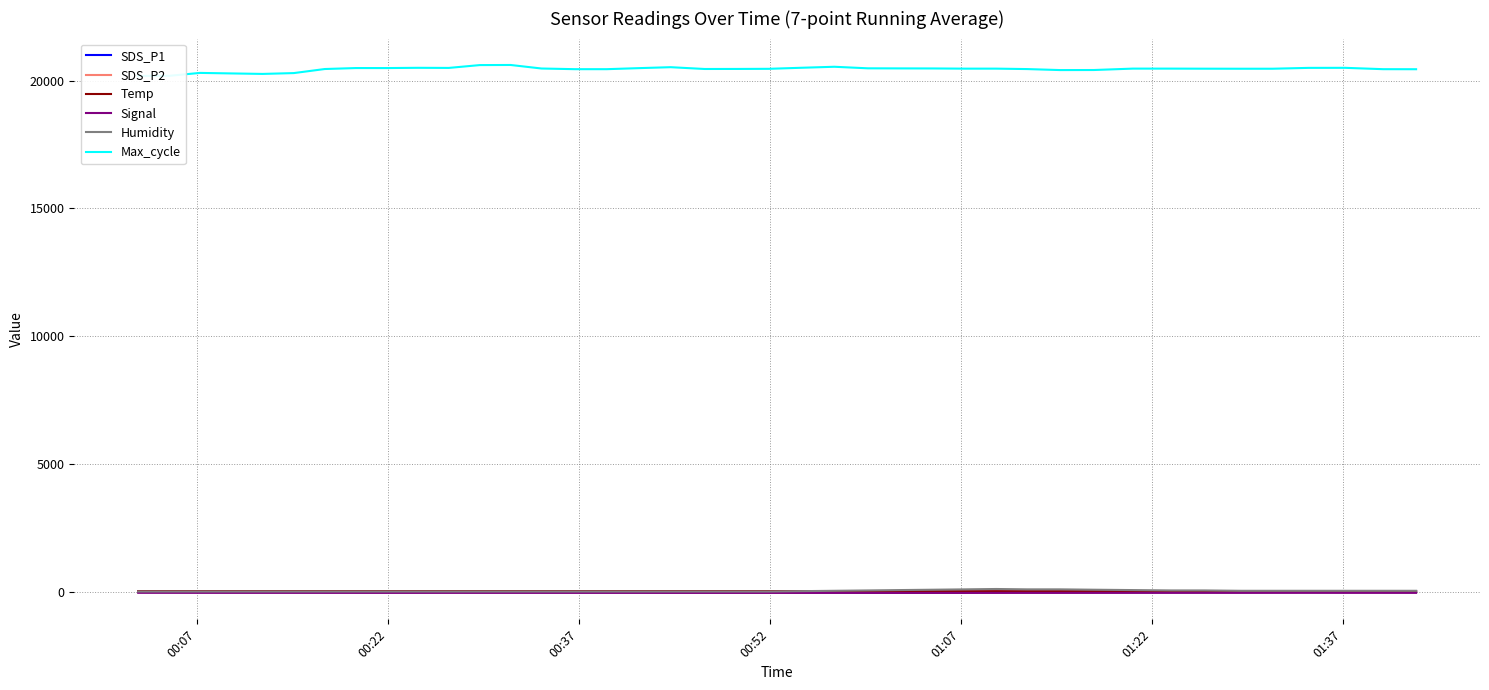

What is the average value of the Temp series?

13.7